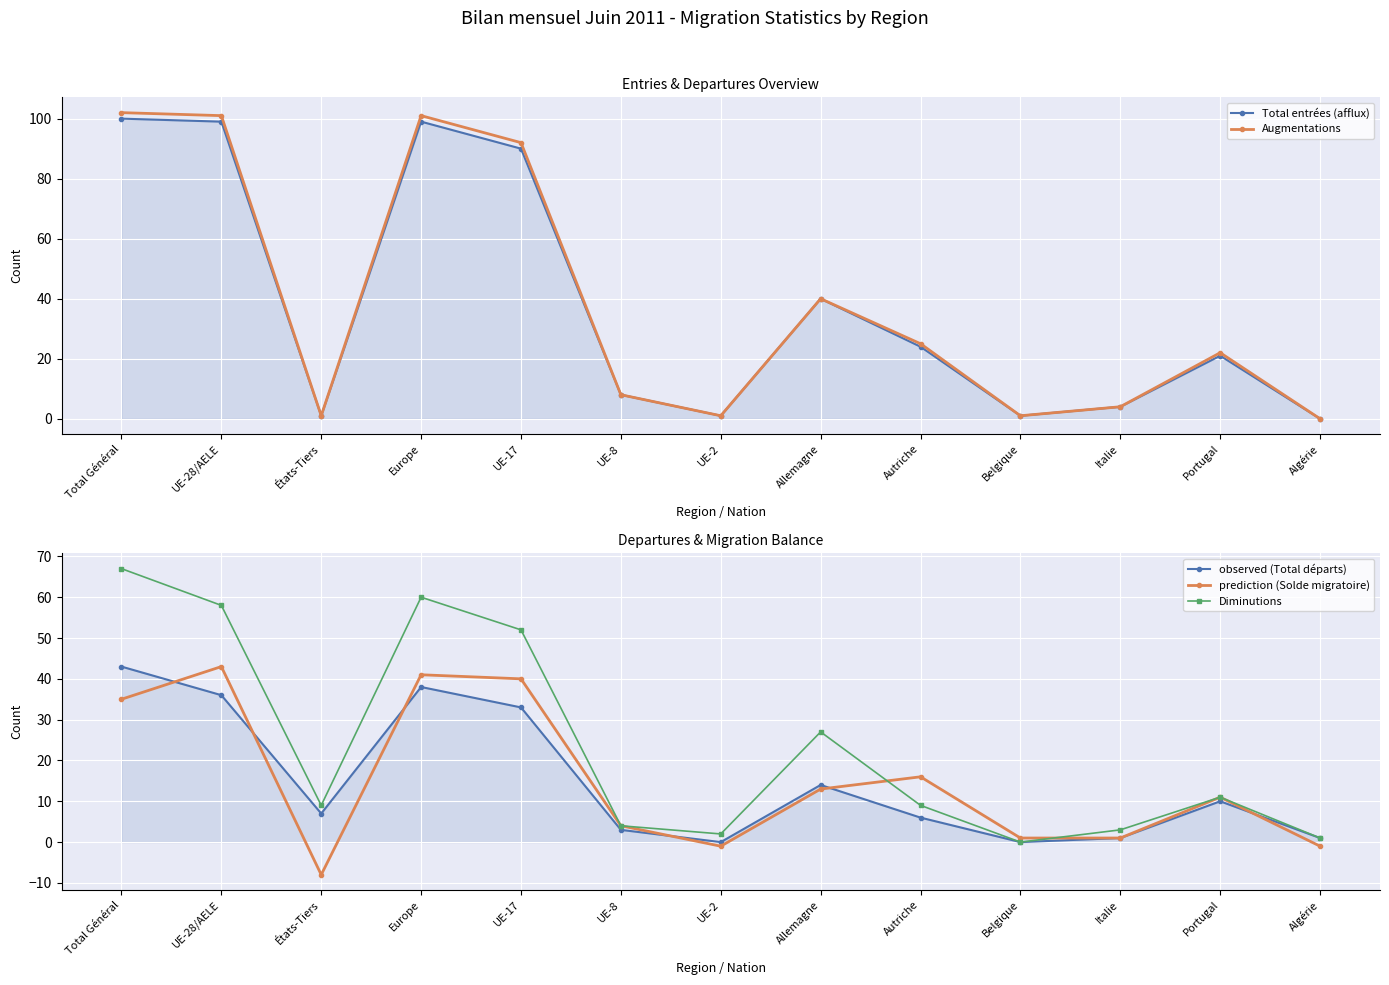

Which series has the widest spread of values?

Augmentations